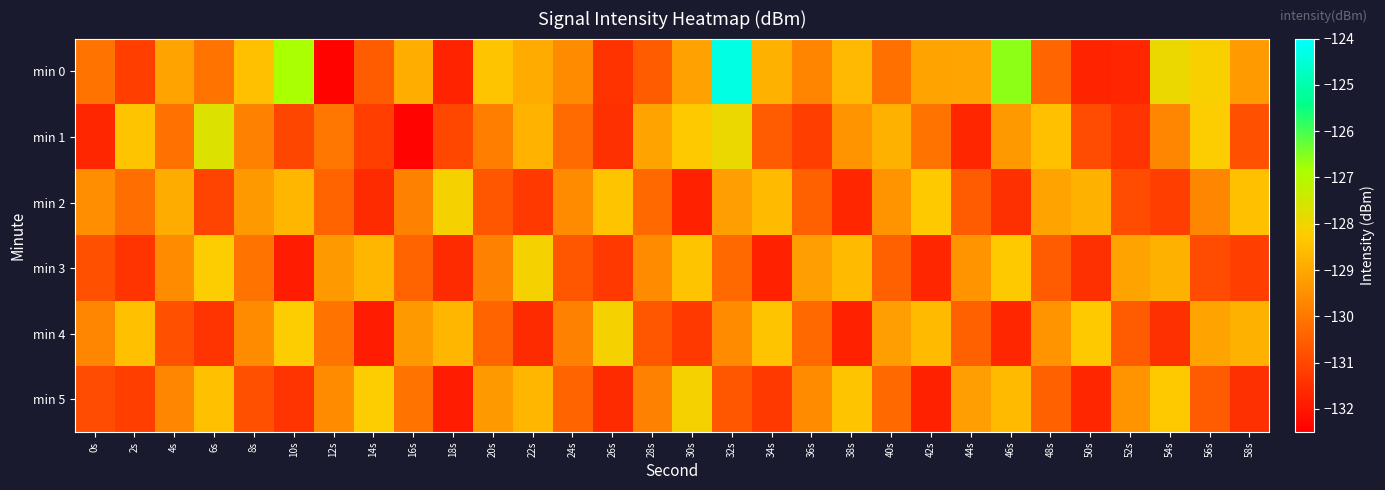

Reading left to right, extract all data points from this chart.

min 0: 0s=-130.1	2s=-131.2	4s=-129.1	6s=-130.1	8s=-128.5	10s=-126.8	12s=-132.4	14s=-130.5	16s=-128.9	18s=-131.8	20s=-128.4	22s=-128.9	24s=-129.6	26s=-131.4	28s=-130.5	30s=-129.1	32s=-124.3	34s=-128.8	36s=-129.7	38s=-128.6	40s=-130.2	42s=-129.1	44s=-129.0	46s=-126.6	48s=-130.4	50s=-131.7	52s=-131.7	54s=-127.9	56s=-128.1	58s=-129.3
min 1: 0s=-131.7	2s=-128.4	4s=-130.1	6s=-127.7	8s=-129.8	10s=-131.0	12s=-130.0	14s=-131.2	16s=-132.4	18s=-131.0	20s=-129.8	22s=-128.8	24s=-130.2	26s=-131.5	28s=-129.1	30s=-128.3	32s=-127.9	34s=-130.6	36s=-131.2	38s=-129.4	40s=-128.8	42s=-130.1	44s=-131.7	46s=-129.3	48s=-128.5	50s=-130.9	52s=-131.4	54s=-129.7	56s=-128.2	58s=-130.8
min 2: 0s=-129.5	2s=-130.2	4s=-128.9	6s=-131.1	8s=-129.3	10s=-128.7	12s=-130.4	14s=-131.6	16s=-129.8	18s=-128.1	20s=-130.7	22s=-131.3	24s=-129.6	26s=-128.4	28s=-130.3	30s=-131.8	32s=-129.2	34s=-128.6	36s=-130.5	38s=-131.7	40s=-129.4	42s=-128.3	44s=-130.6	46s=-131.5	48s=-129.1	50s=-128.8	52s=-130.9	54s=-131.2	56s=-129.7	58s=-128.5
min 3: 0s=-130.8	2s=-131.4	4s=-129.6	6s=-128.2	8s=-130.1	10s=-131.9	12s=-129.3	14s=-128.7	16s=-130.4	18s=-131.6	20s=-129.8	22s=-128.1	24s=-130.7	26s=-131.3	28s=-129.6	30s=-128.4	32s=-130.3	34s=-131.8	36s=-129.2	38s=-128.6	40s=-130.5	42s=-131.7	44s=-129.4	46s=-128.3	48s=-130.6	50s=-131.5	52s=-129.1	54s=-128.8	56s=-130.9	58s=-131.2
min 4: 0s=-129.7	2s=-128.5	4s=-130.8	6s=-131.4	8s=-129.6	10s=-128.2	12s=-130.1	14s=-131.9	16s=-129.3	18s=-128.7	20s=-130.4	22s=-131.6	24s=-129.8	26s=-128.1	28s=-130.7	30s=-131.3	32s=-129.6	34s=-128.4	36s=-130.3	38s=-131.8	40s=-129.2	42s=-128.6	44s=-130.5	46s=-131.7	48s=-129.4	50s=-128.3	52s=-130.6	54s=-131.5	56s=-129.1	58s=-128.8
min 5: 0s=-130.9	2s=-131.2	4s=-129.7	6s=-128.5	8s=-130.8	10s=-131.4	12s=-129.6	14s=-128.2	16s=-130.1	18s=-131.9	20s=-129.3	22s=-128.7	24s=-130.4	26s=-131.6	28s=-129.8	30s=-128.1	32s=-130.7	34s=-131.3	36s=-129.6	38s=-128.4	40s=-130.3	42s=-131.8	44s=-129.2	46s=-128.6	48s=-130.5	50s=-131.7	52s=-129.4	54s=-128.3	56s=-130.6	58s=-131.5